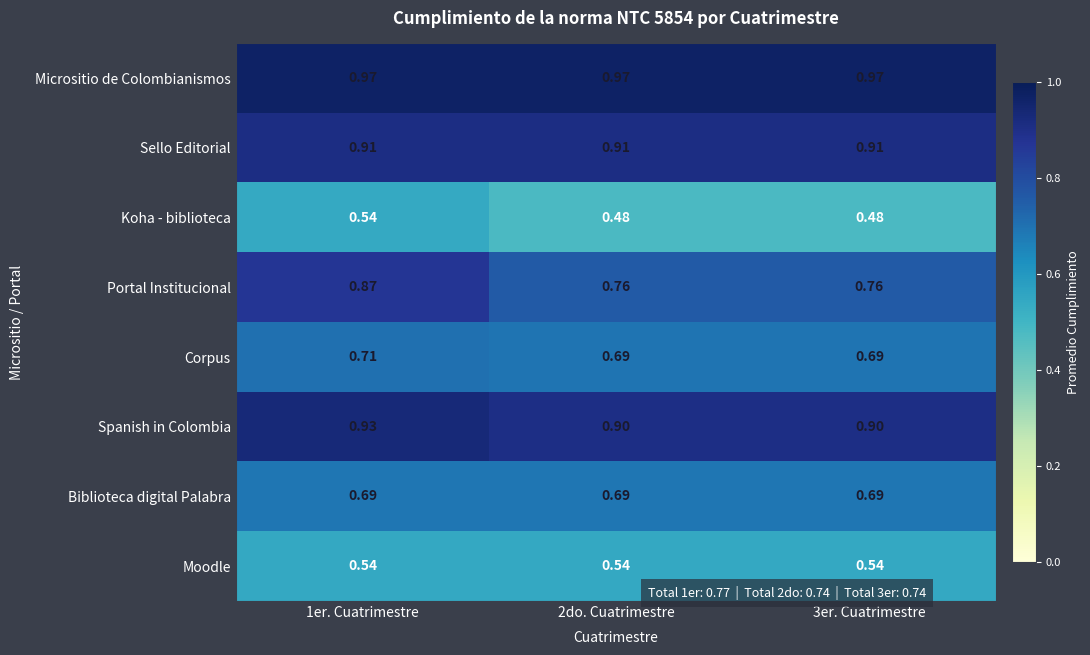

Which series has the largest range (max minus min)?

Portal Institucional